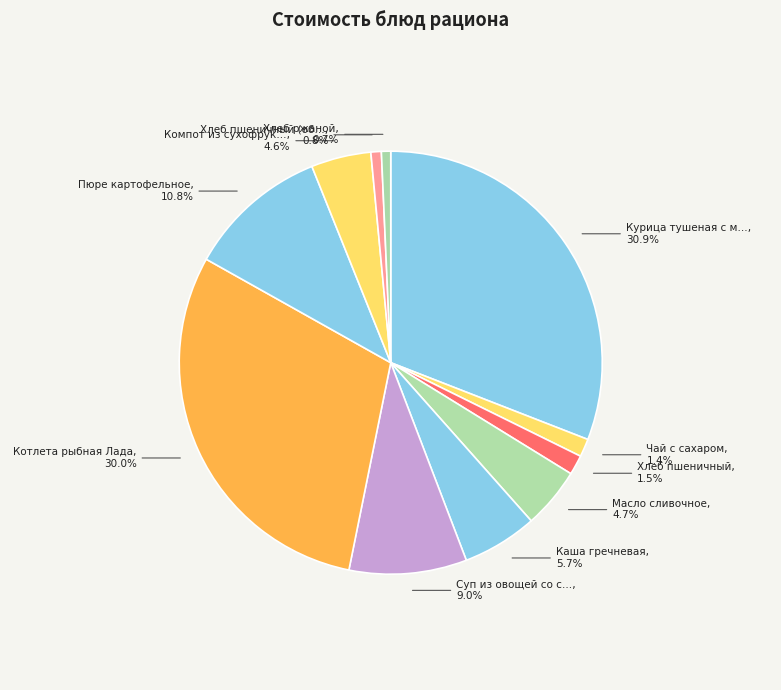

To the nearest percent, what is the difference between the largest and smallest slice percentages?

30%